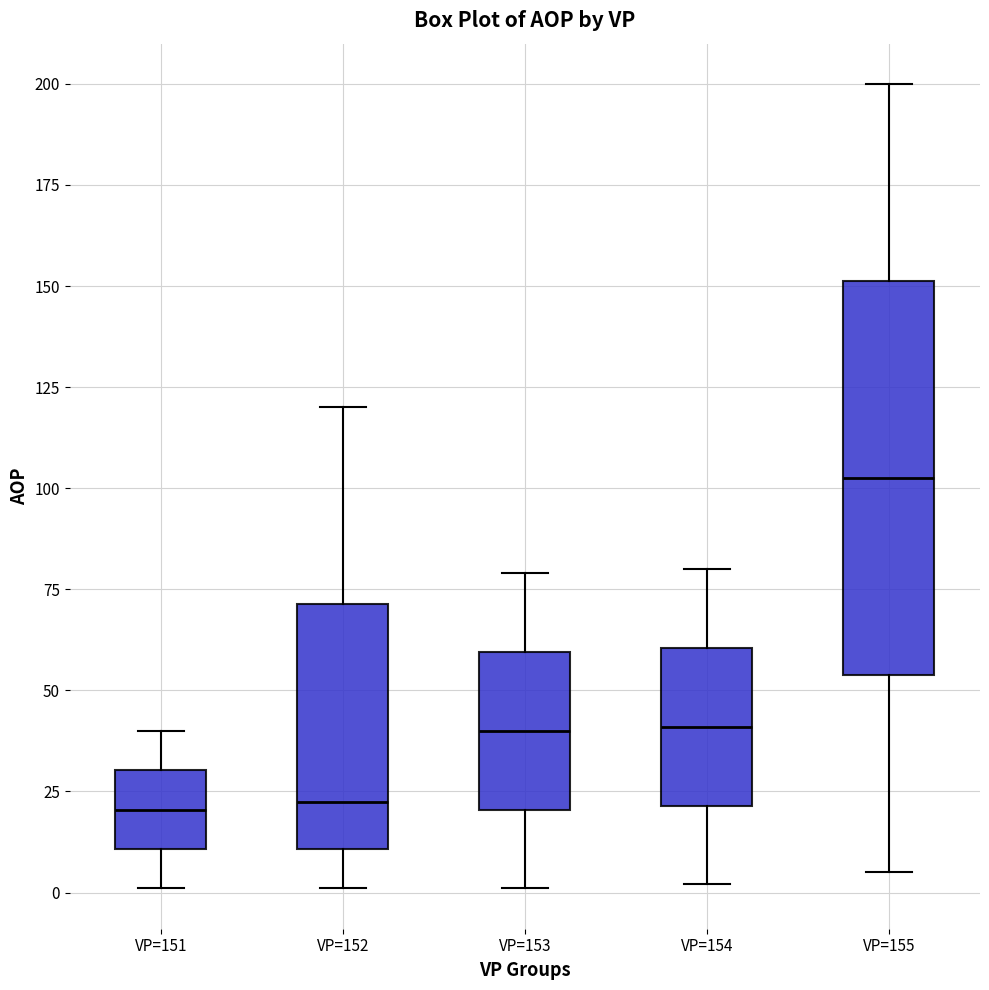

Reading left to right, transcribe this box plot: for each box, give where its median line is, the range the box spans, and where its two whiskers end, as read against the y-axis. The values are not printed on the chart, so give them approximately, as read against the axis.

VP=151: median 20, box 10 to 30, whiskers 0 to 40
VP=152: median 25, box 10 to 70, whiskers 0 to 120
VP=153: median 40, box 20 to 60, whiskers 0 to 80
VP=154: median 40, box 20 to 60, whiskers 0 to 80
VP=155: median 105, box 55 to 150, whiskers 5 to 200